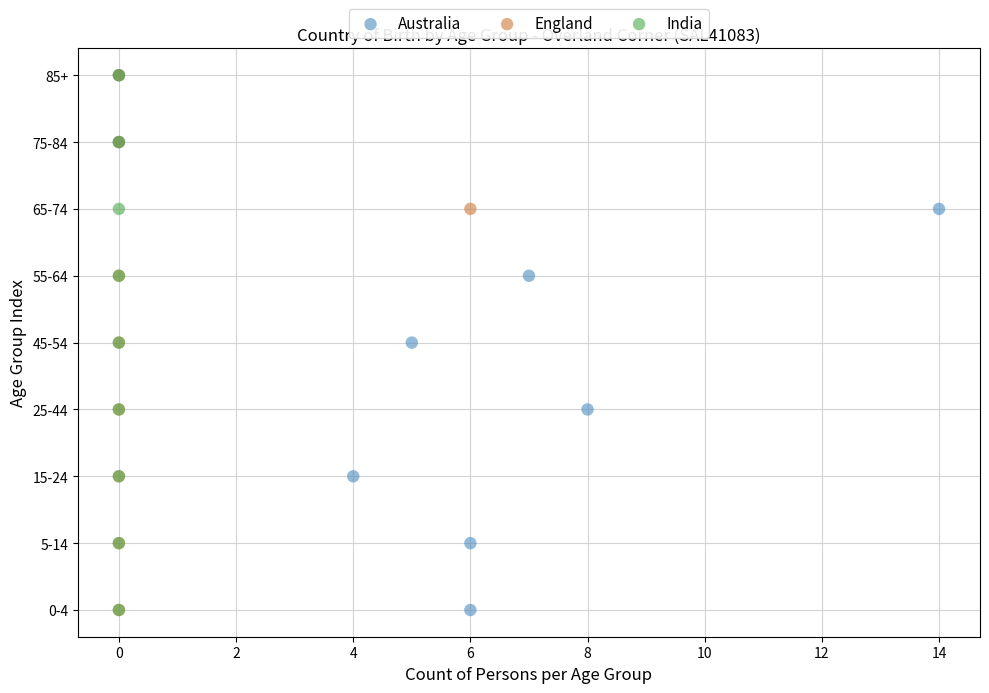

What are all the series names shown in the legend?

Australia, England, India